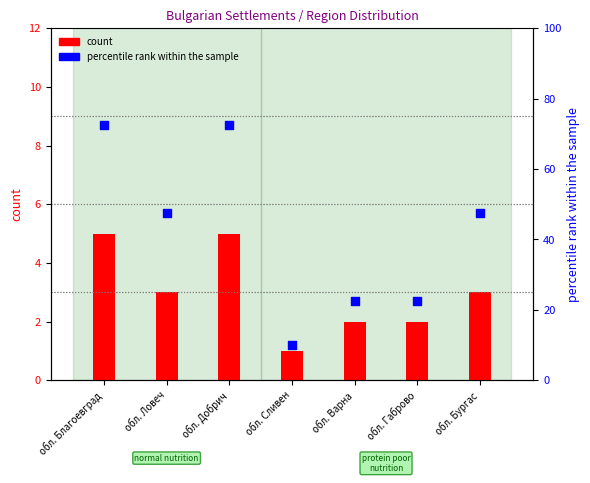

What are all the series names shown in the legend?

count, percentile rank within the sample